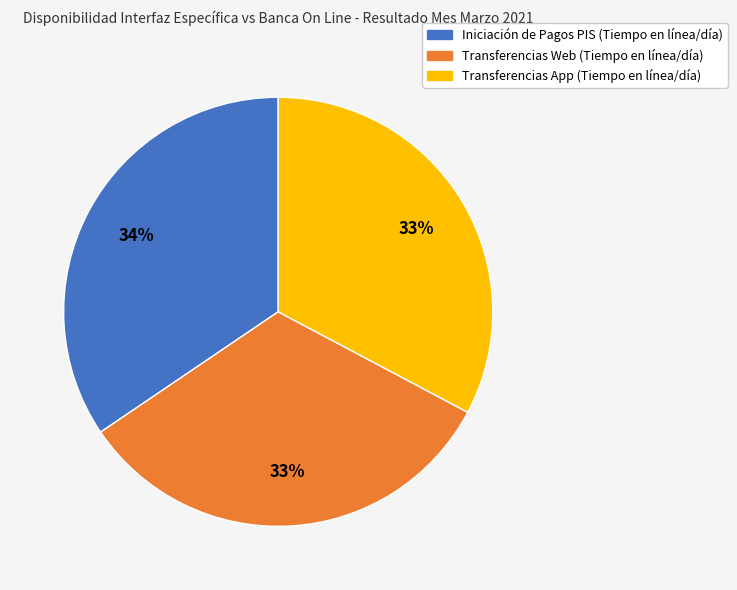

What percentage is the Transferencias App (Tiempo en línea/día) slice, to the nearest percent?

33%